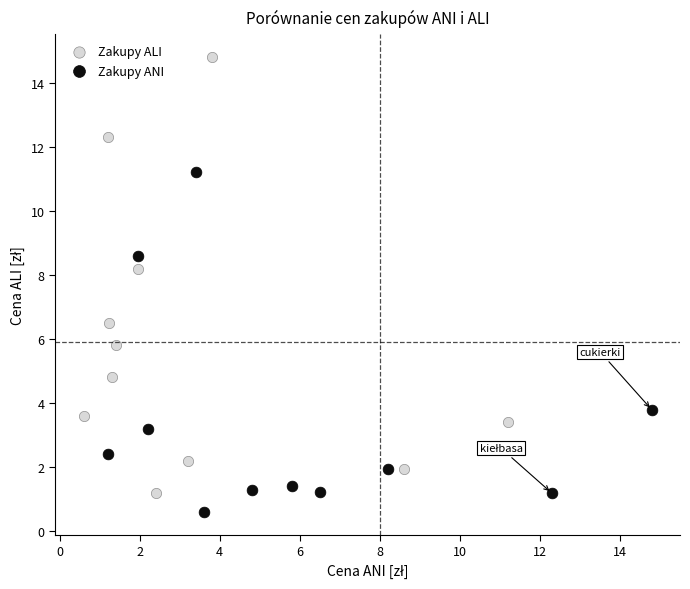

Which series has the largest Y range (max minus min)?

Zakupy ALI